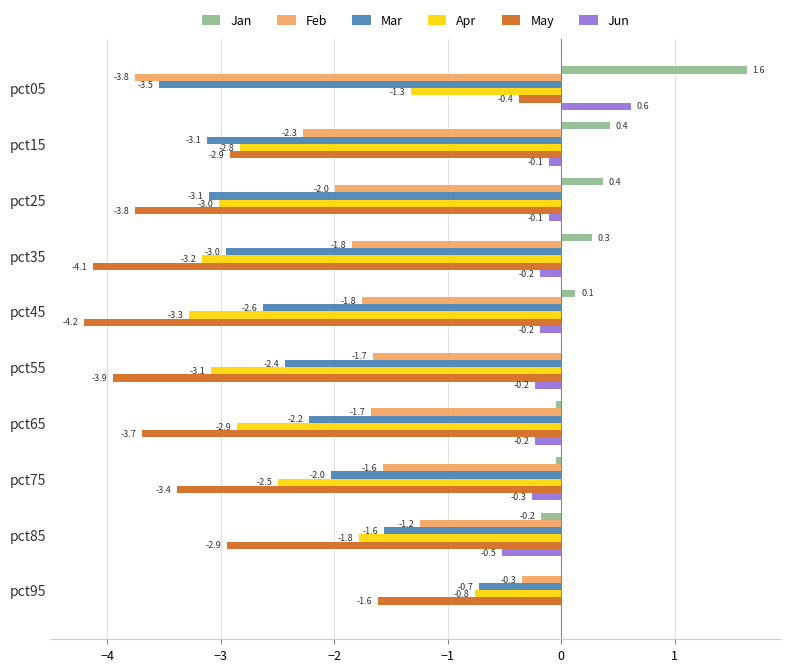

What are all the series names shown in the legend?

Jan, Feb, Mar, Apr, May, Jun